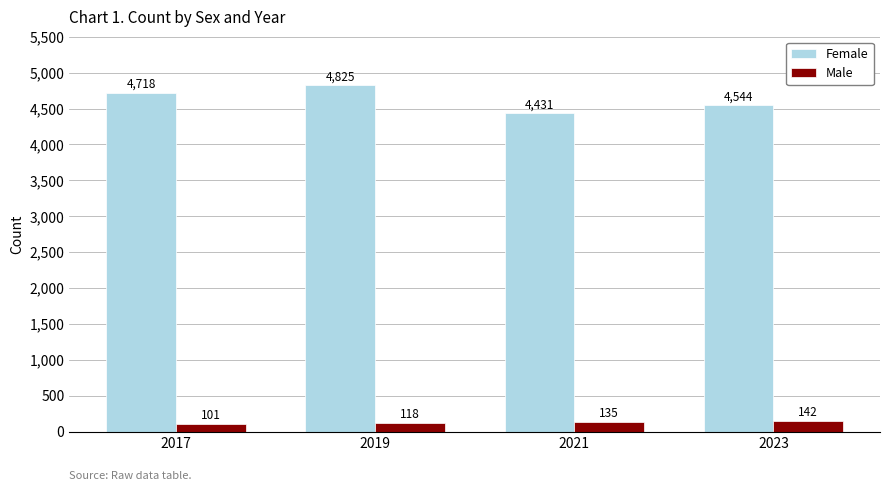

Read the Female value at 2023.

4544